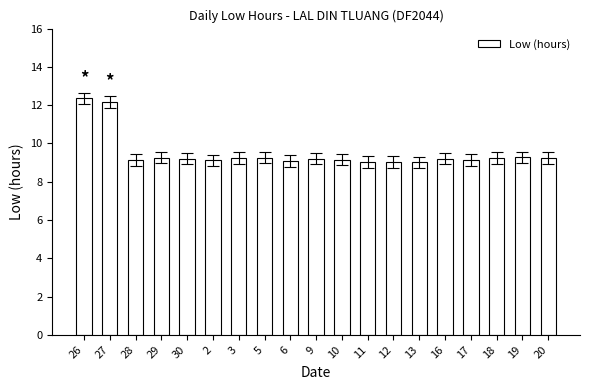

Count the number of data series in this chart.

1